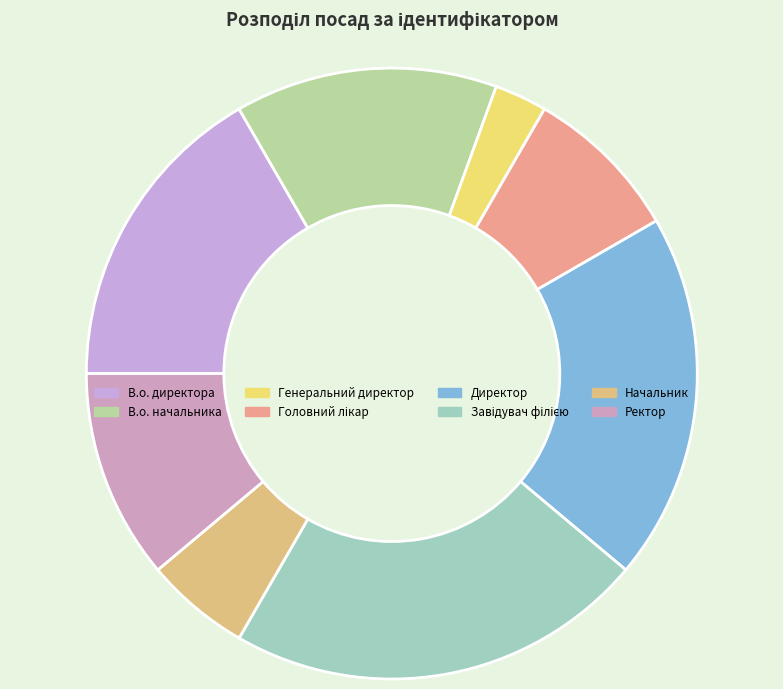

What is the change in value from В.о. начальника to Генеральний директор?

-4